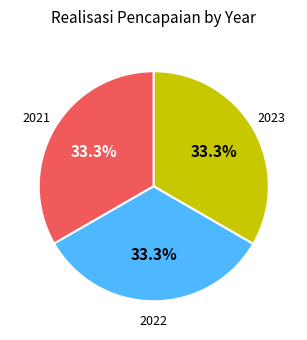

Count the number of slices in the pie.

3